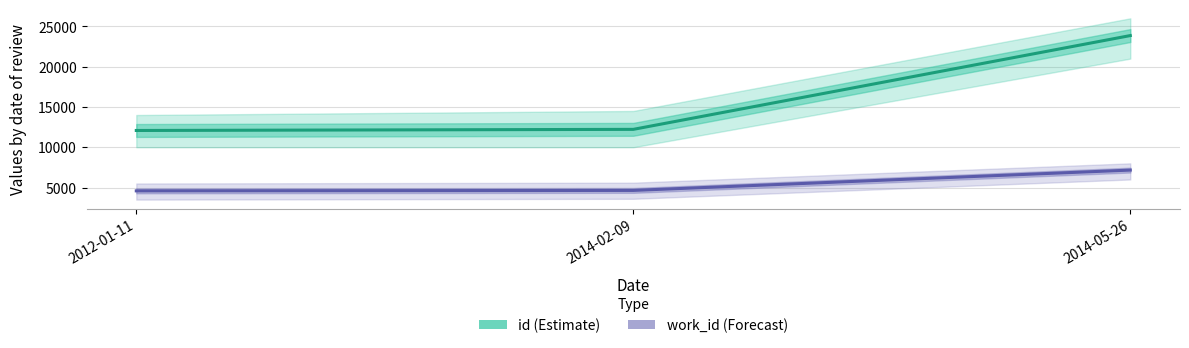

At which label is id (Estimate) closest to 17970?

2014-02-09